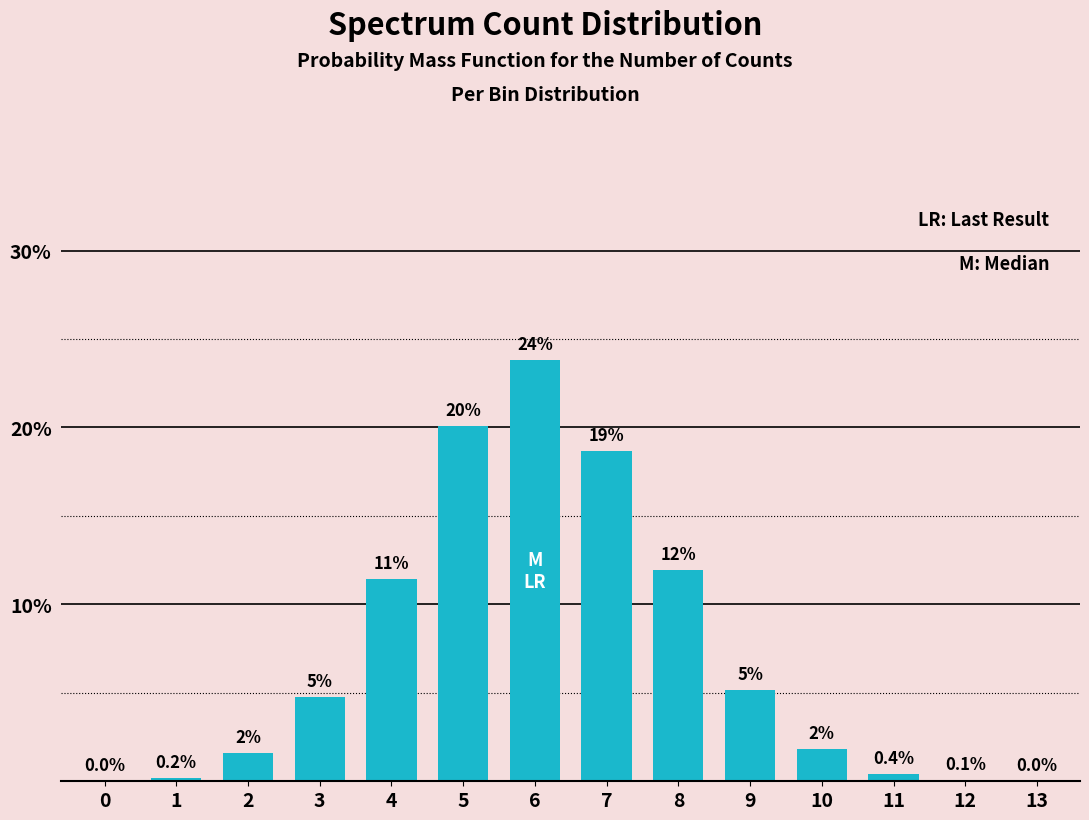

What is the sum of all values?

100.0